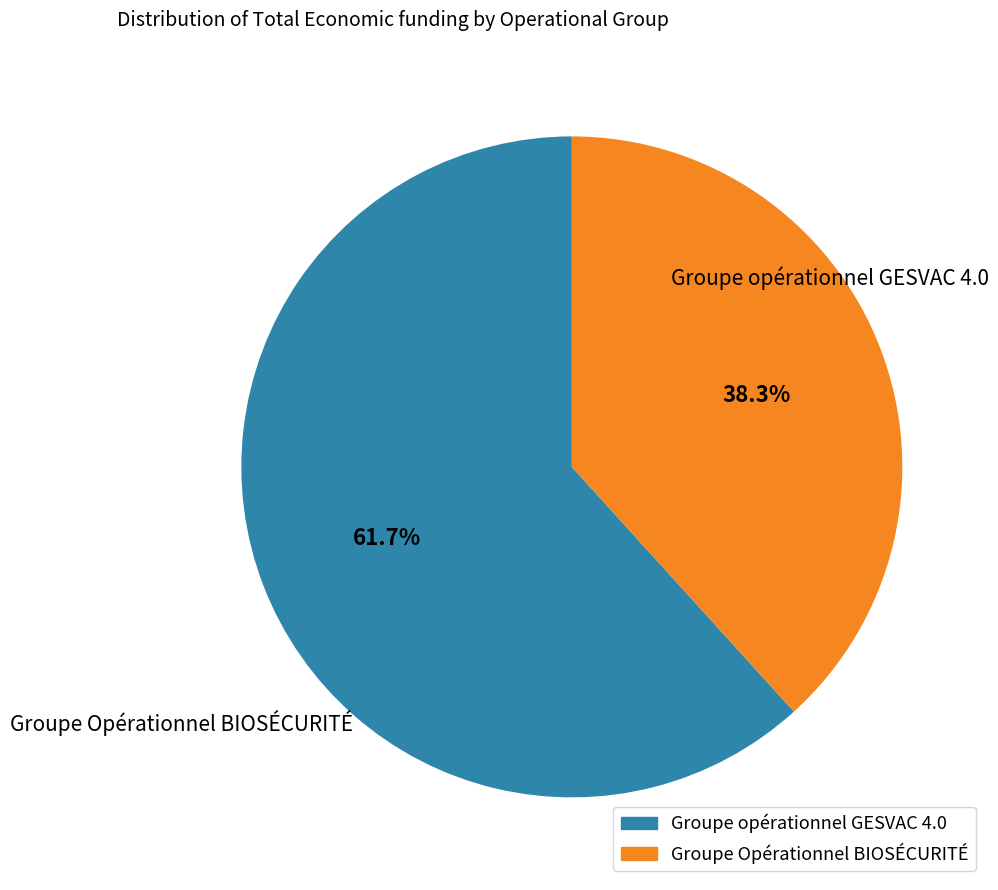

Count the number of slices in the pie.

2